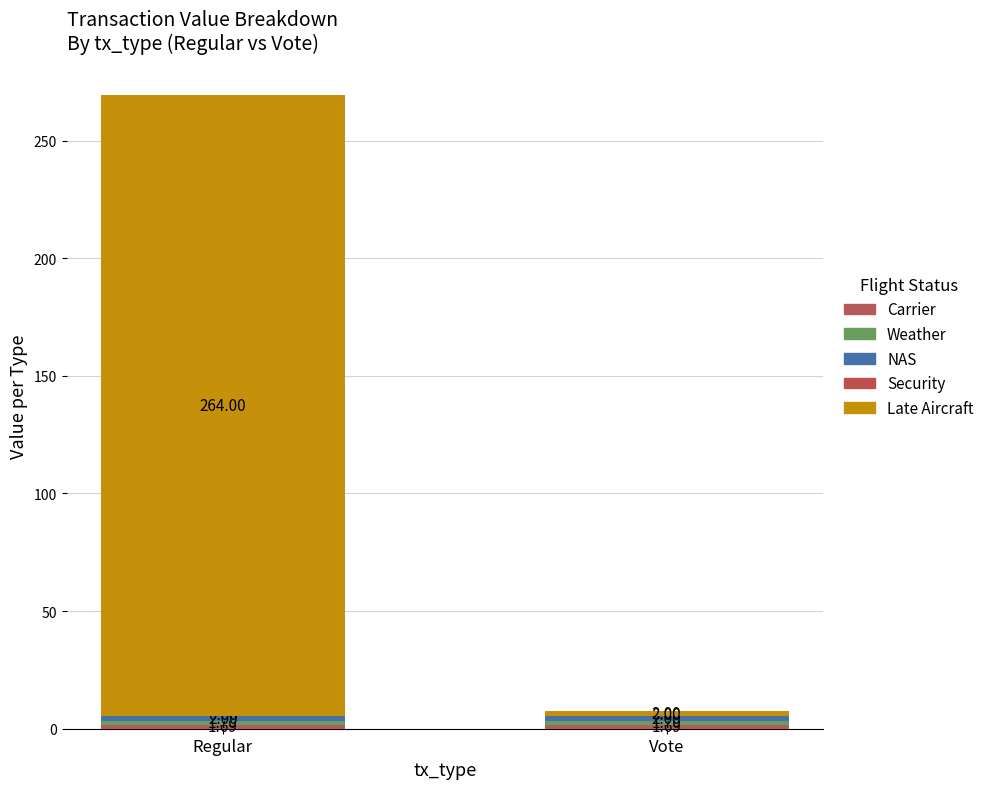

Are the bars horizontal?

No